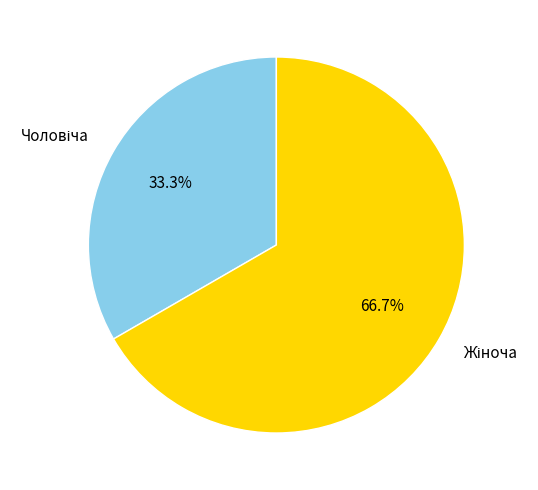

To the nearest percent, what is the difference between the Жіноча and Чоловіча slice percentages?

33%